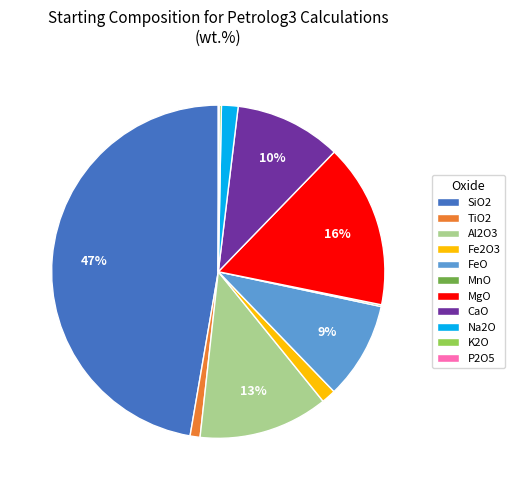

What percentage is the SiO2 slice, to the nearest percent?

47%